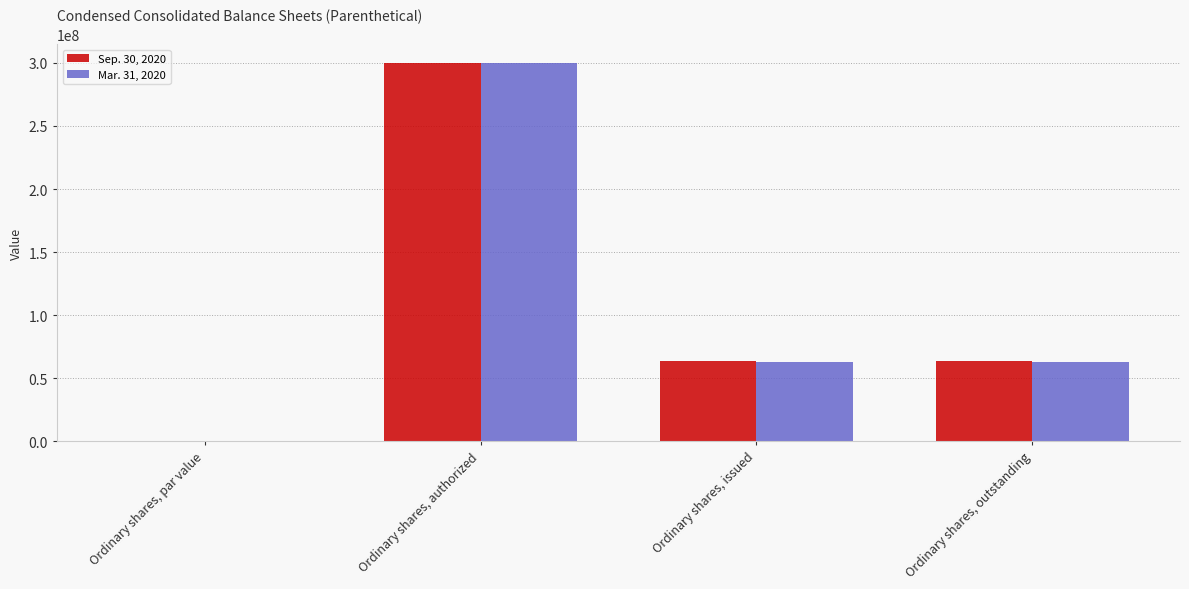

What is the sum of the Mar. 31, 2020 values at Ordinary shares, par value and Ordinary shares, outstanding?

62791691.0